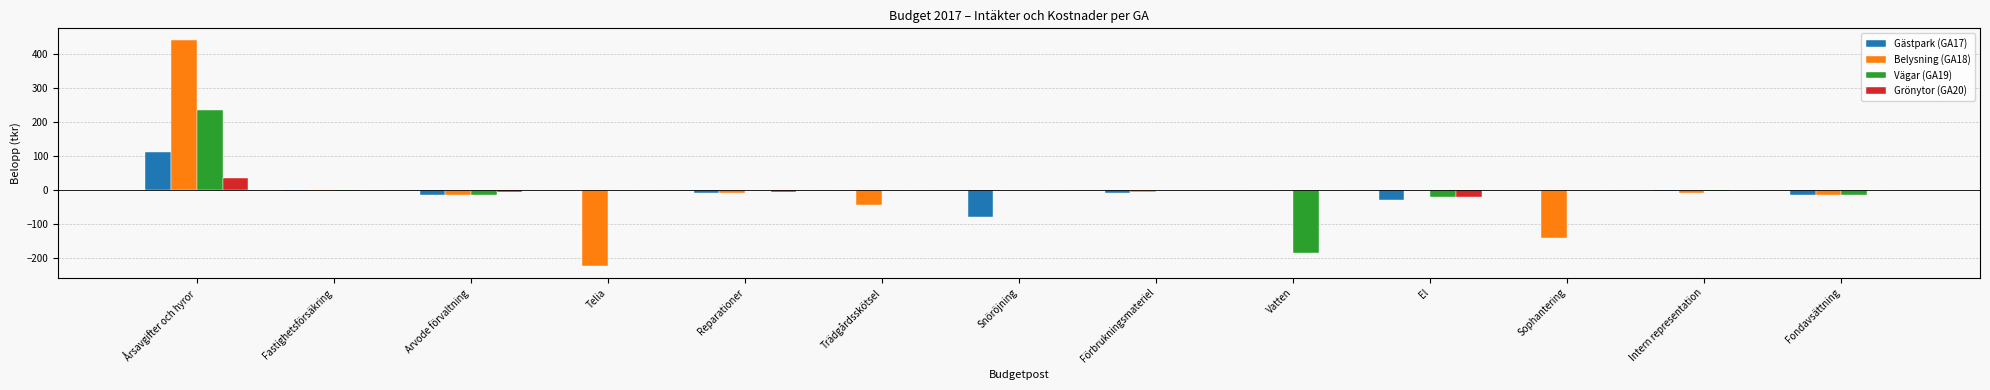

What is the highest value of the Gästpark (GA17) series?

110.4